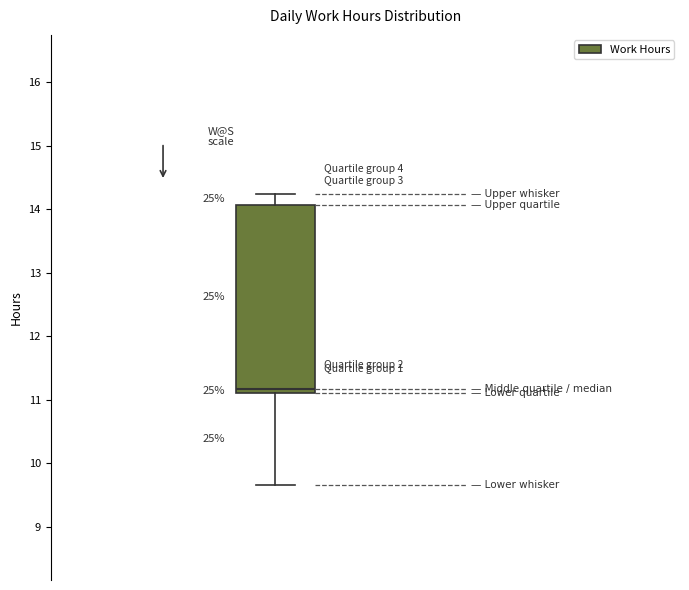

Where does the median line of the box sit on the y-axis? The values are not printed on the chart, so give them approximately, as read against the axis.

11.2